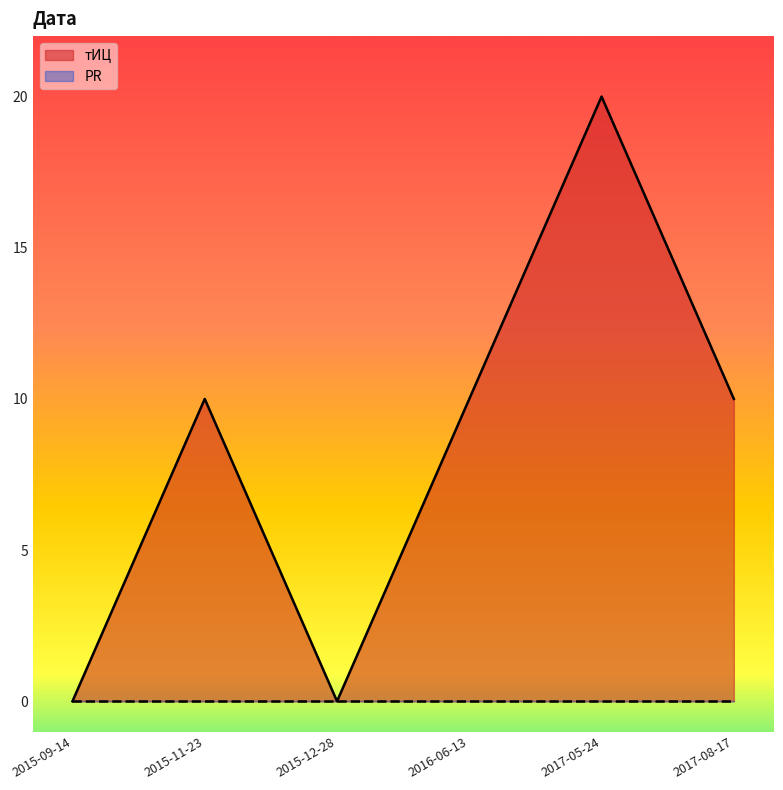

How many interior local valleys (lower than both neighbors) does the data have?

1